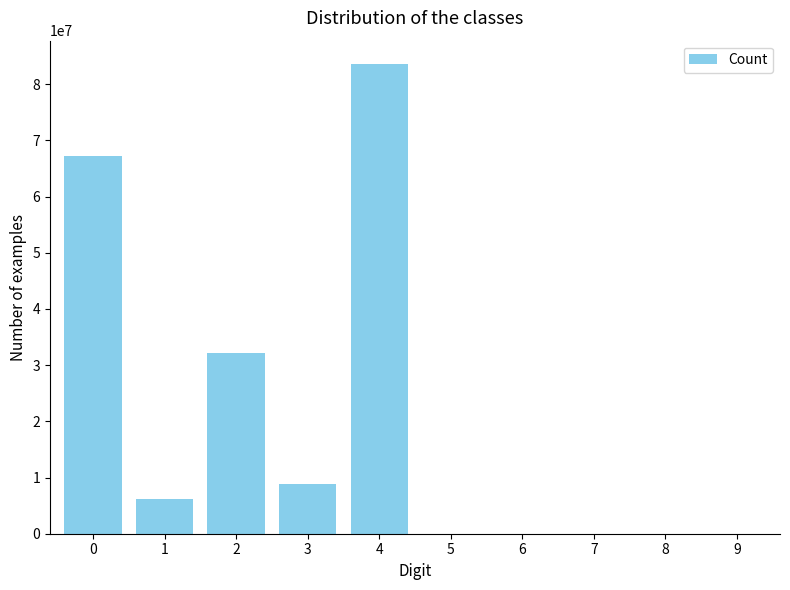

Reading right to left, transcribe all the data shown in this chart.

9=0	8=0	7=0	6=0	5=0	4=83550629	3=8778599	2=32153078	1=6265426	0=67292518